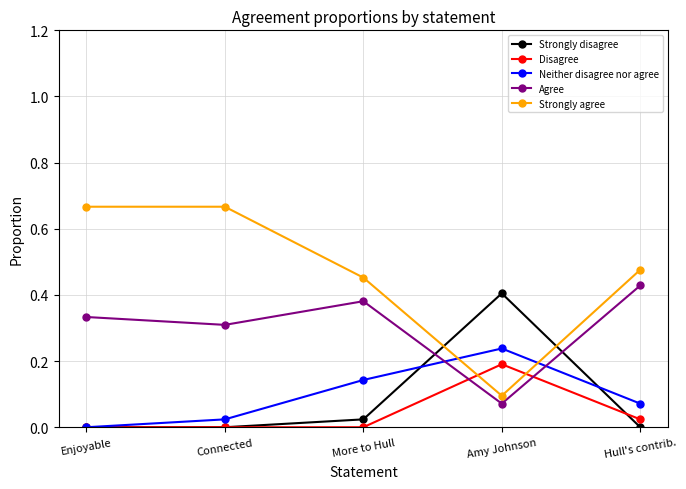

Which series has the largest total across all categories?

Strongly agree